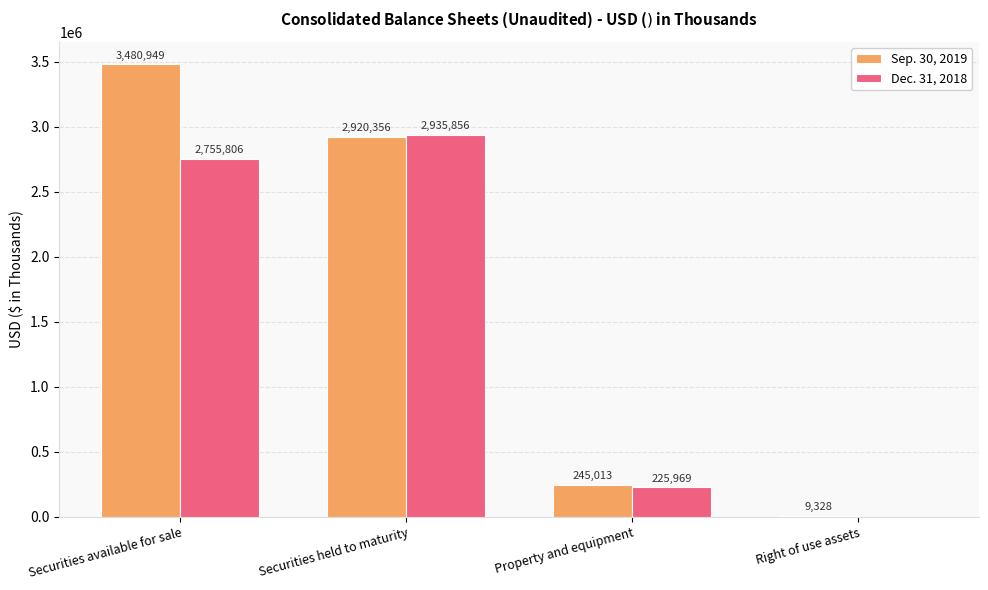

Which category has the highest value in the Dec. 31, 2018 series?

Securities held to maturity